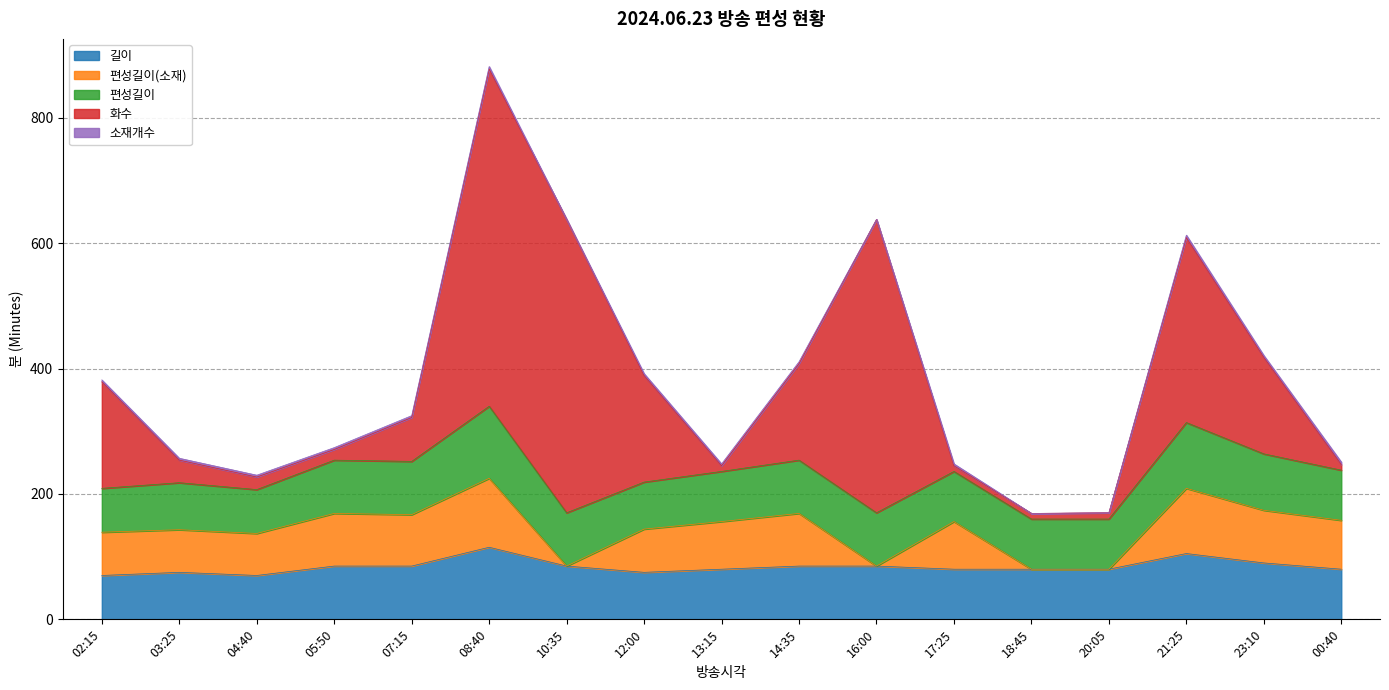

What are all the series names shown in the legend?

길이, 편성길이(소재), 편성길이, 화수, 소재개수